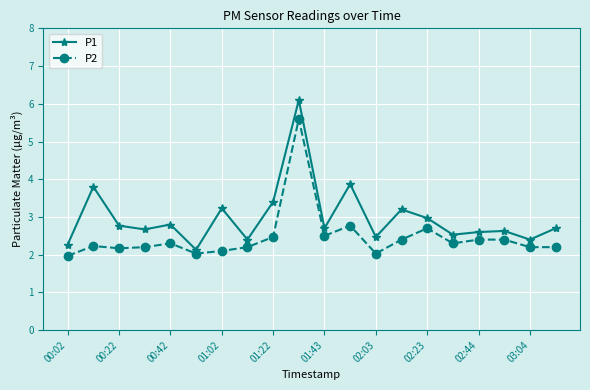

Reading right to left, list all the values displayed in this chart.

P1: 2.7	2.4	2.6	2.6	2.5	3.0	3.2	2.5	3.9	2.7	6.1	3.4	2.4	3.2	2.1	2.8	2.7	2.8	3.8	2.3
P2: 2.2	2.2	2.4	2.4	2.3	2.7	2.4	2.0	2.8	2.5	5.6	2.5	2.2	2.1	2.0	2.3	2.2	2.2	2.2	2.0